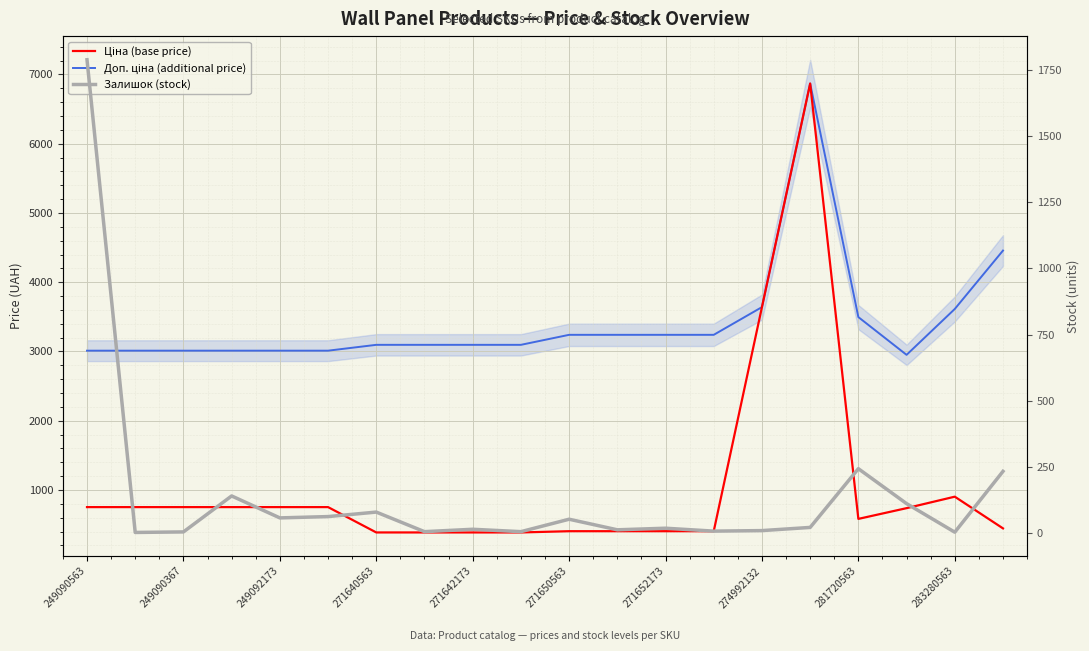

What is the difference between the maximum and minimum values in the Ціна (base price) series?

6482.4